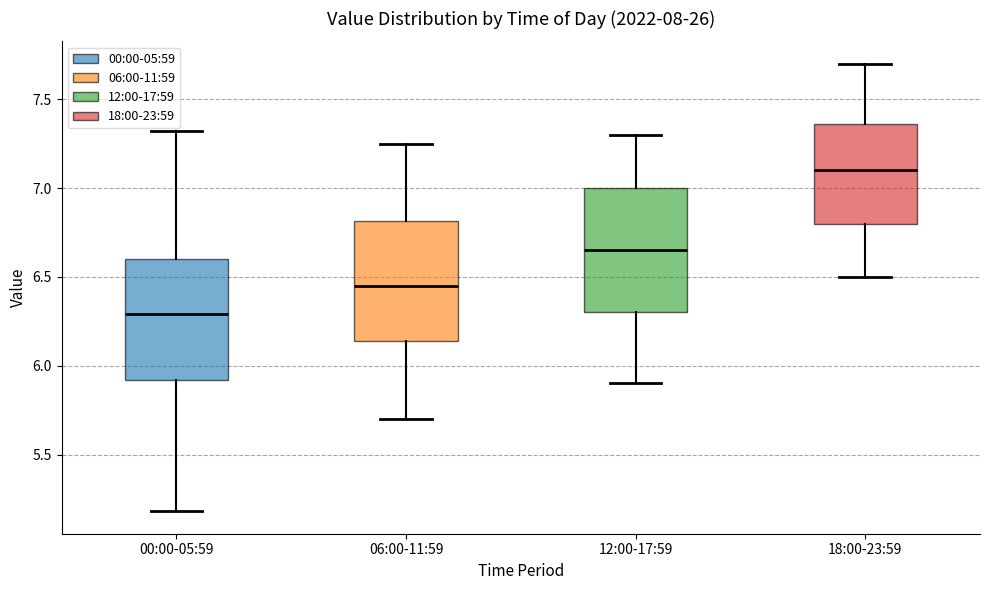

Where is the upper edge of the box for 18:00-23:59 on the y-axis? The values are not printed on the chart, so give them approximately, as read against the axis.

7.35